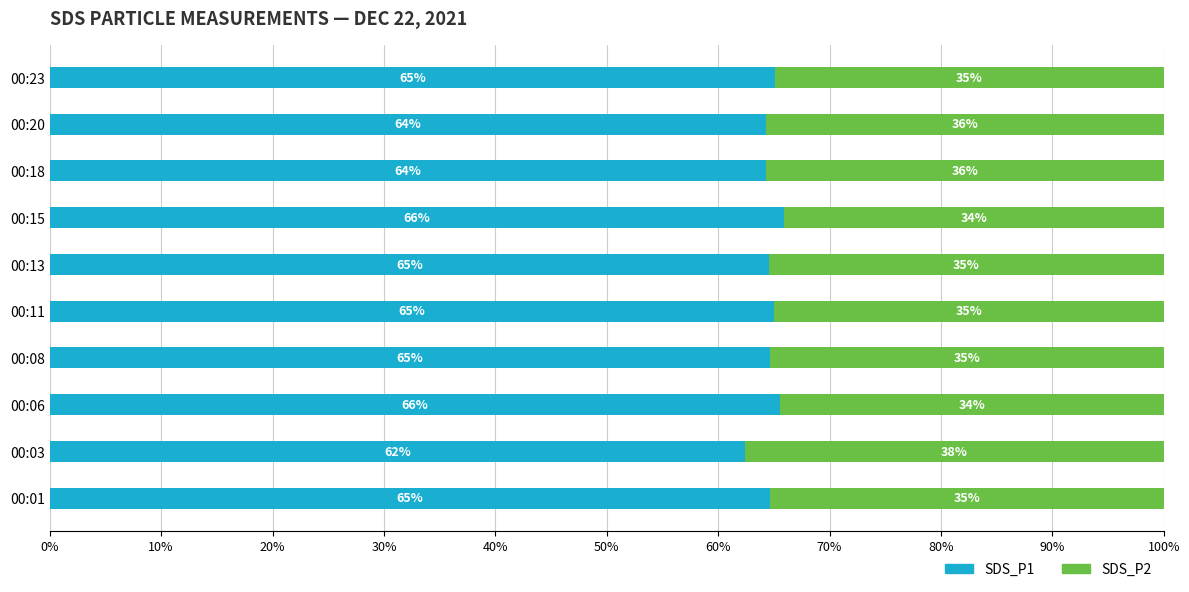

What is the minimum value for SDS_P1?

62.4